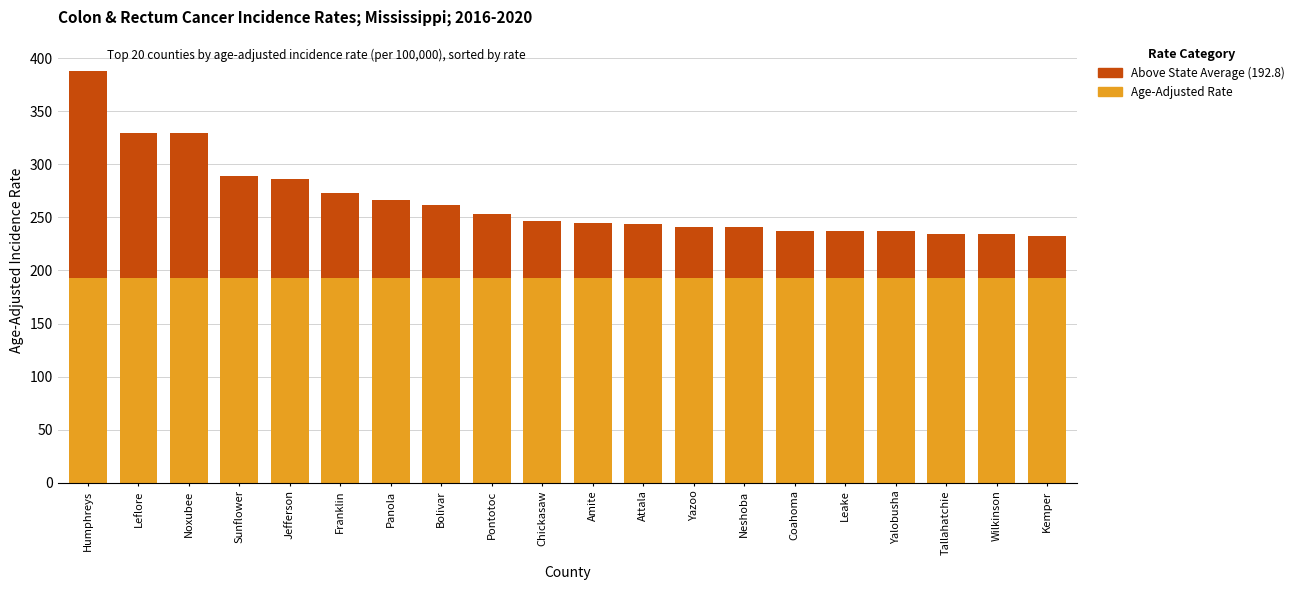

The Above State Average (192.8) series shows 48.0 at Neshoba. True or false?

True